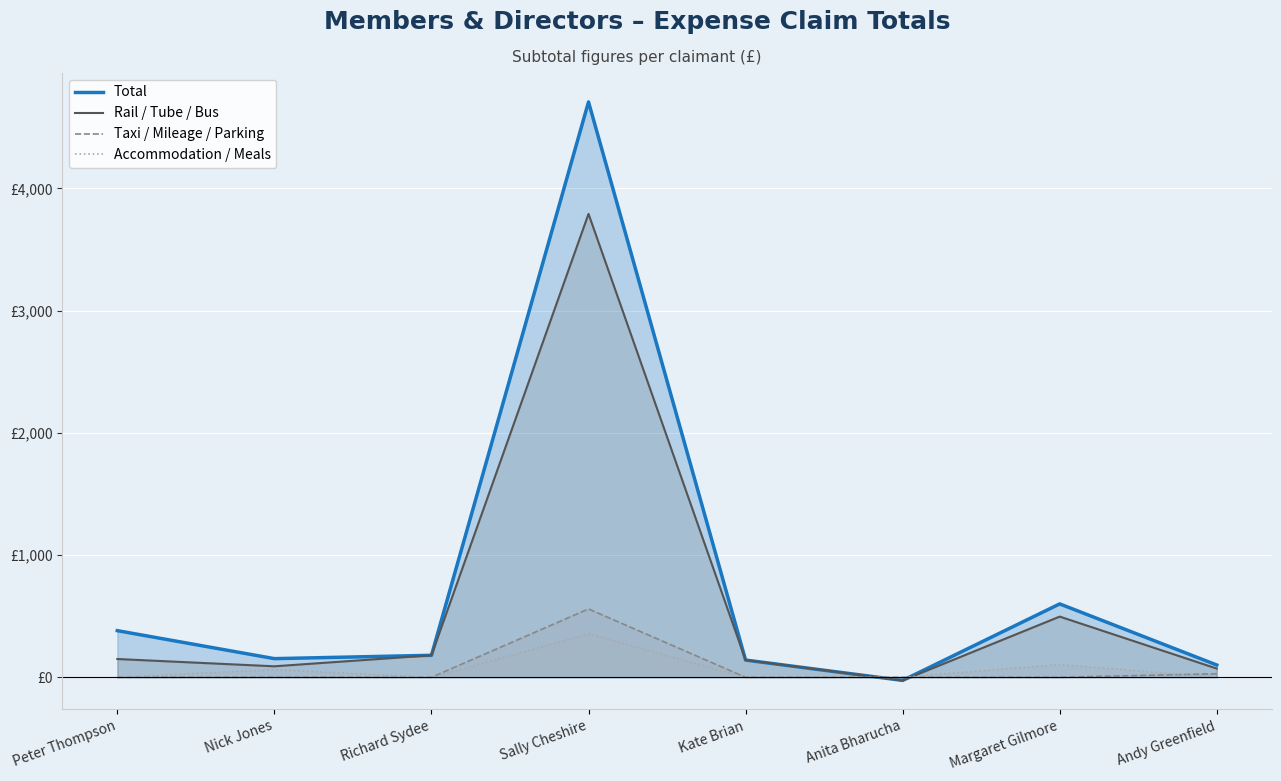

What is the difference between the maximum and minimum values in the Rail / Tube / Bus series?

3817.0